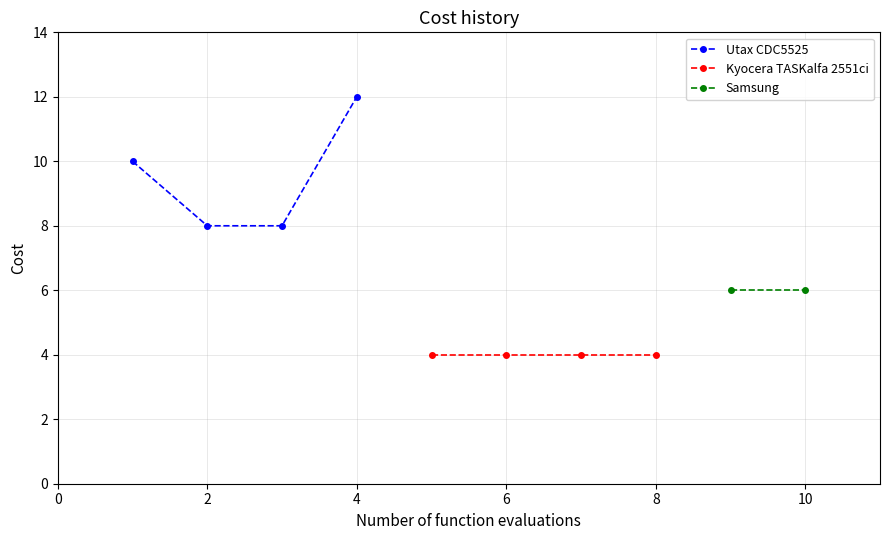

True or false: Utax CDC5525 has a value of 8 at 2.

True